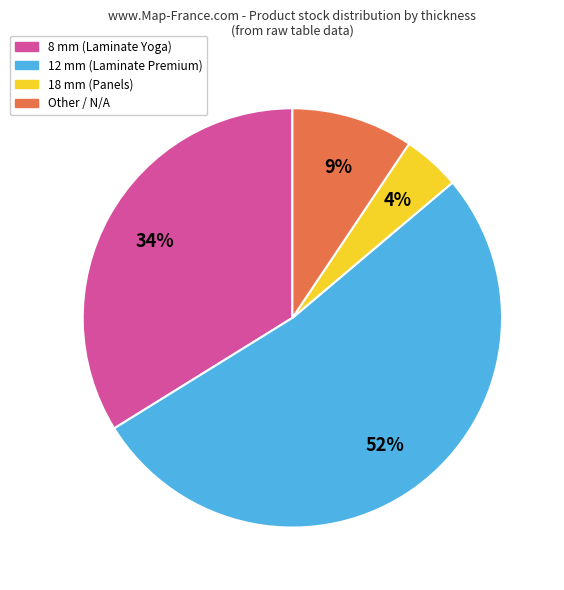

To the nearest percent, what is the average slice percentage?

25%